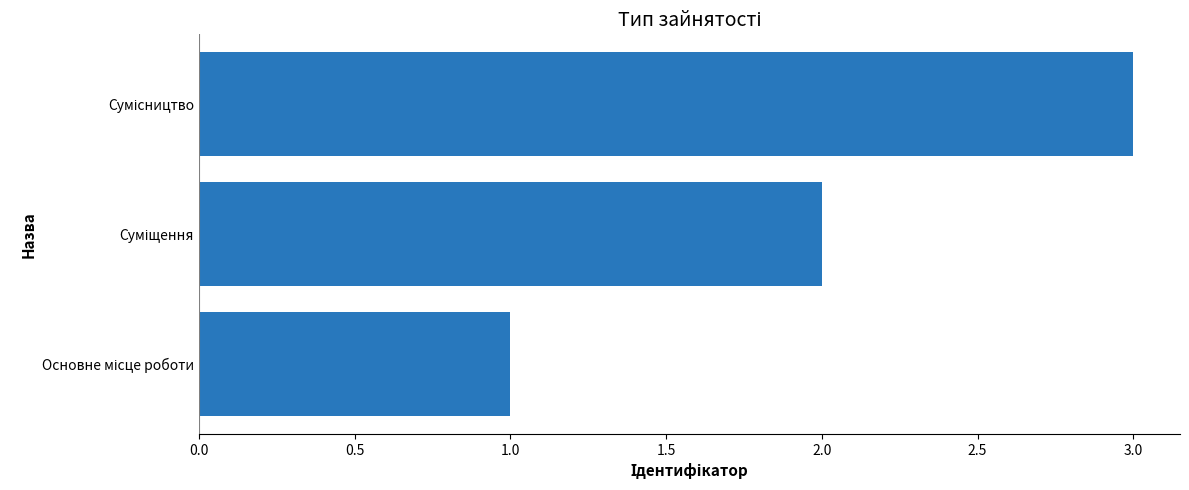

Does the chart contain stacked bars?

No